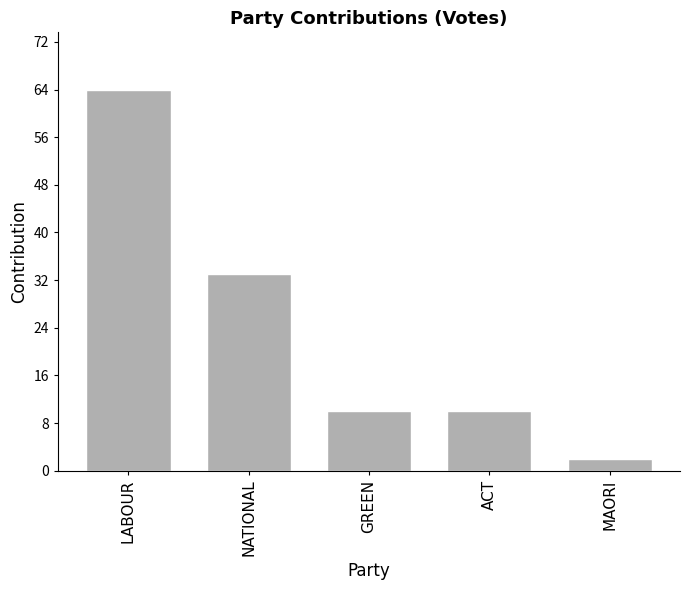

Reading left to right, extract all data points from this chart.

64	33	10	10	2